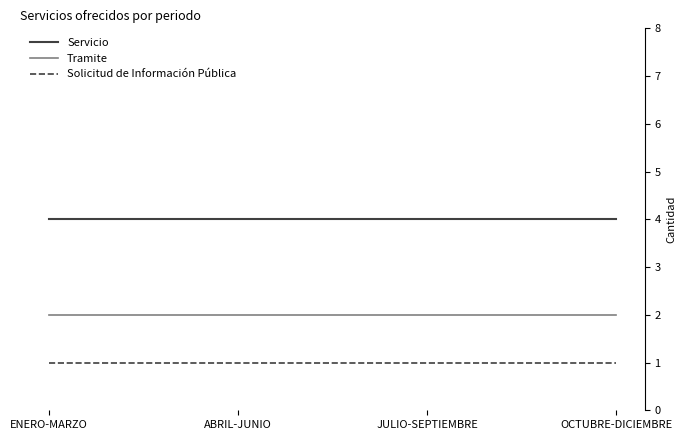

How many lines are shown in the chart?

3